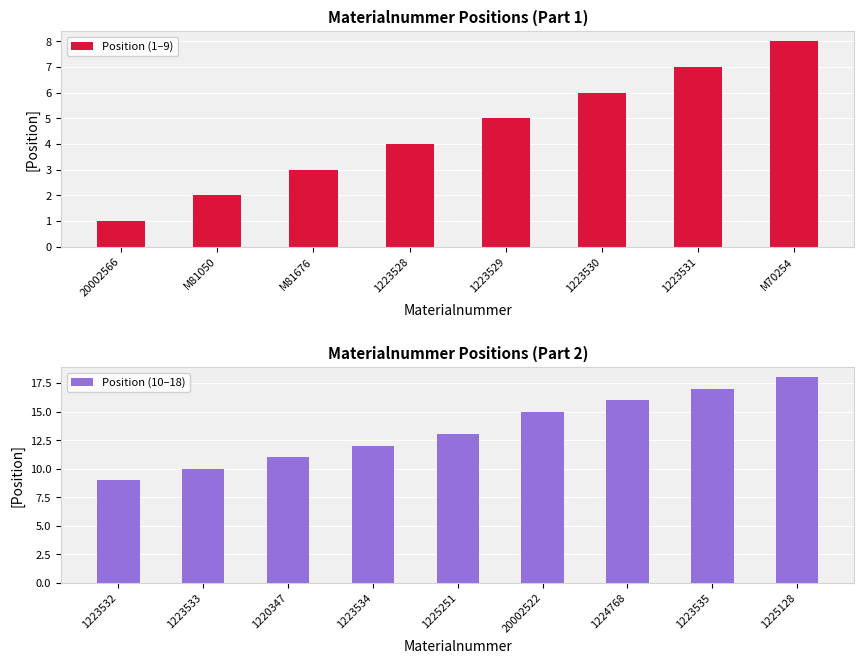

Where does the data first go above 9?

1223533